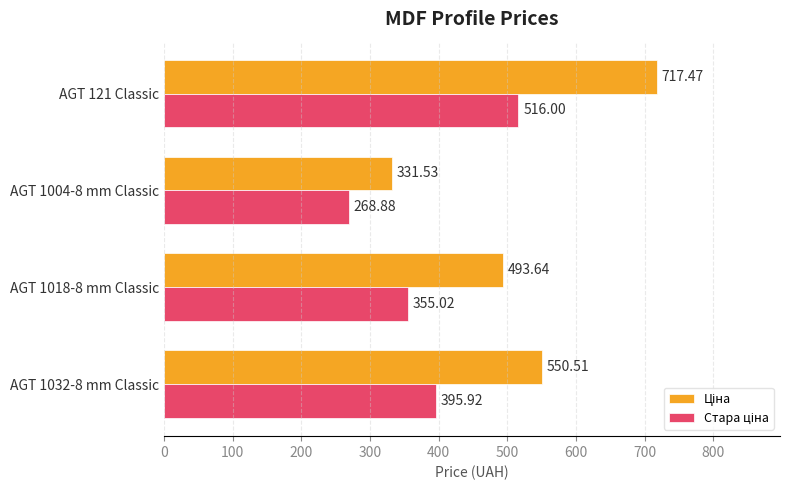

What is the total value across all series at AGT 1004-8 mm Classic?

600.4